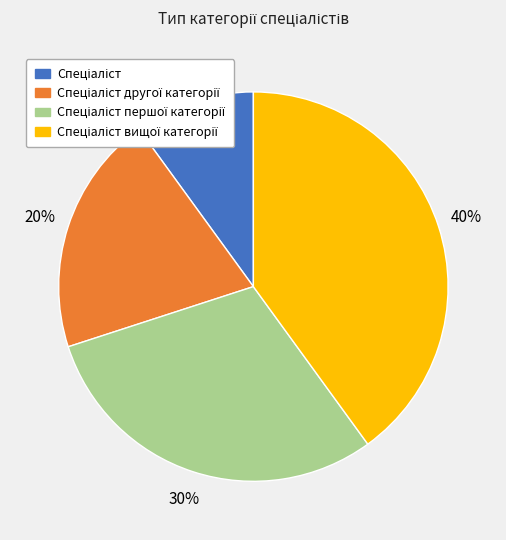

To the nearest percent, what is the difference between the largest and smallest slice percentages?

30%